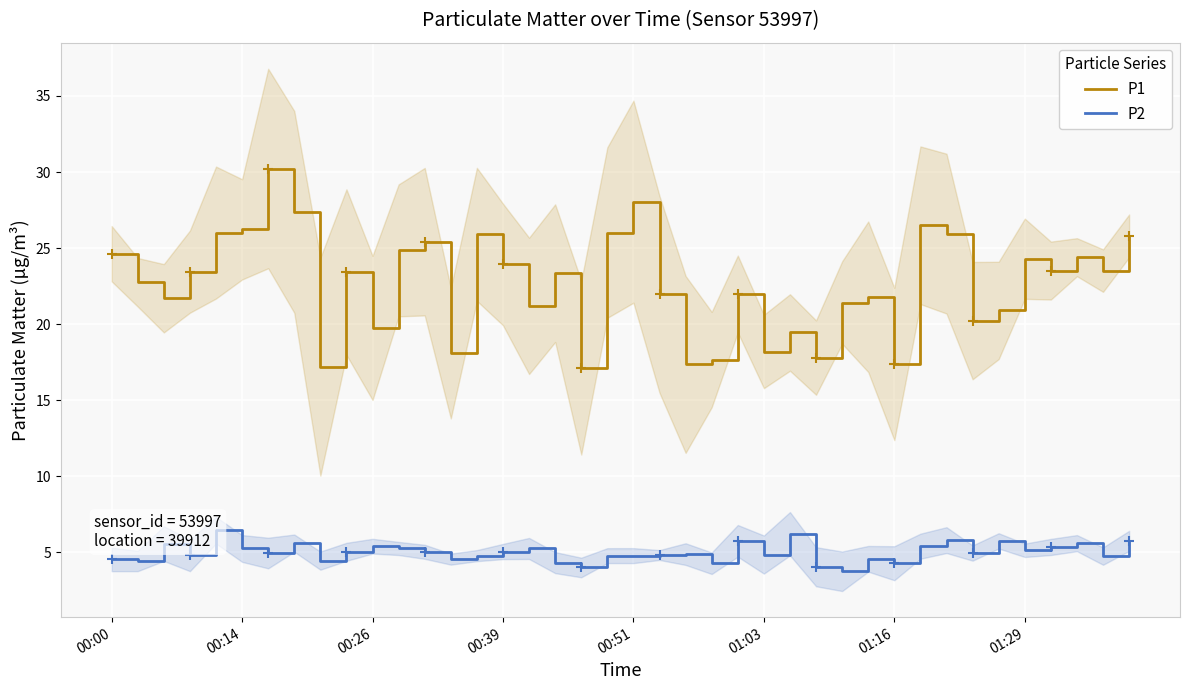

True or false: P2 and P1 cross at least once.

False